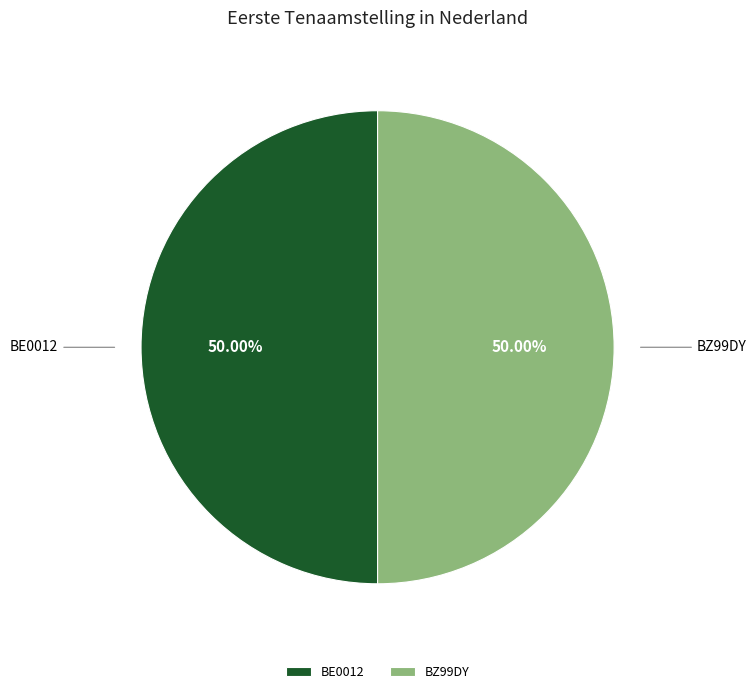

To the nearest percent, what percentage of the pie is BE0012?

50%